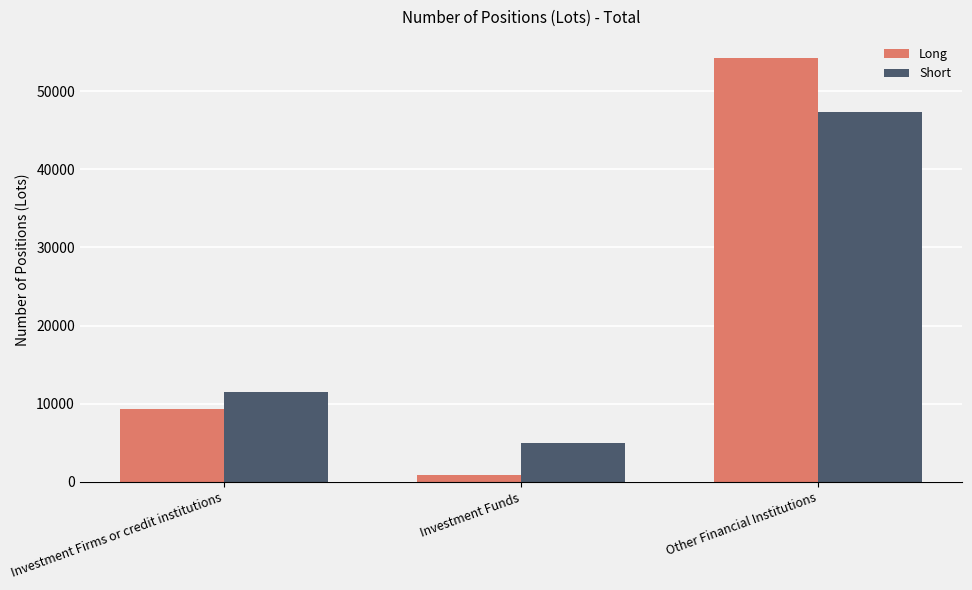

What is the lowest value of the Short series?

4971.1